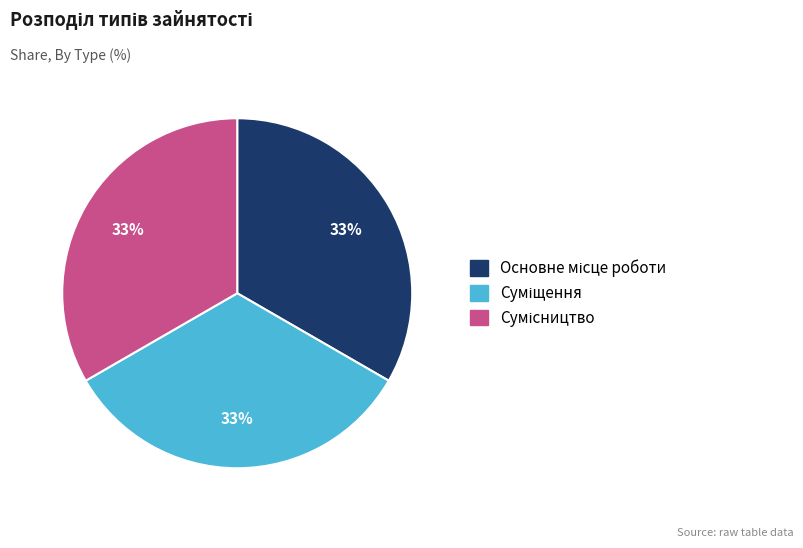

Is there any slice that represents more than half of the pie?

No